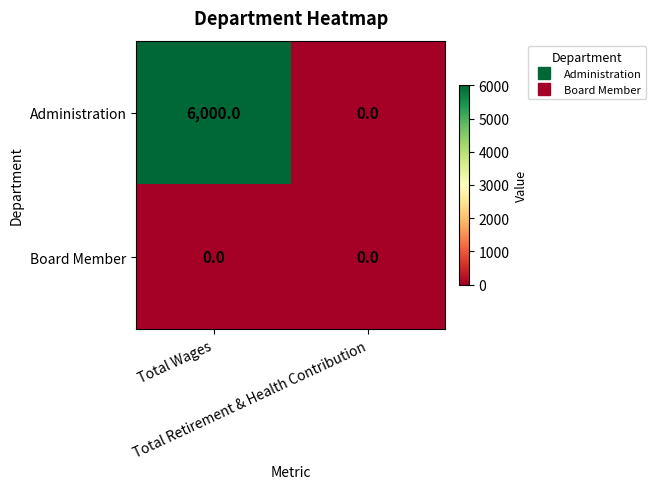

What is the difference between the maximum and minimum values in the Administration series?

6000